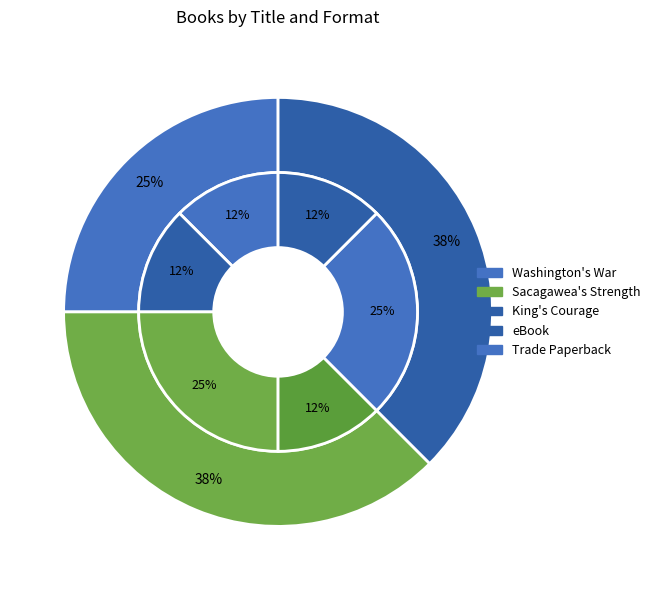

To the nearest percent, what is the average slice percentage?

33%